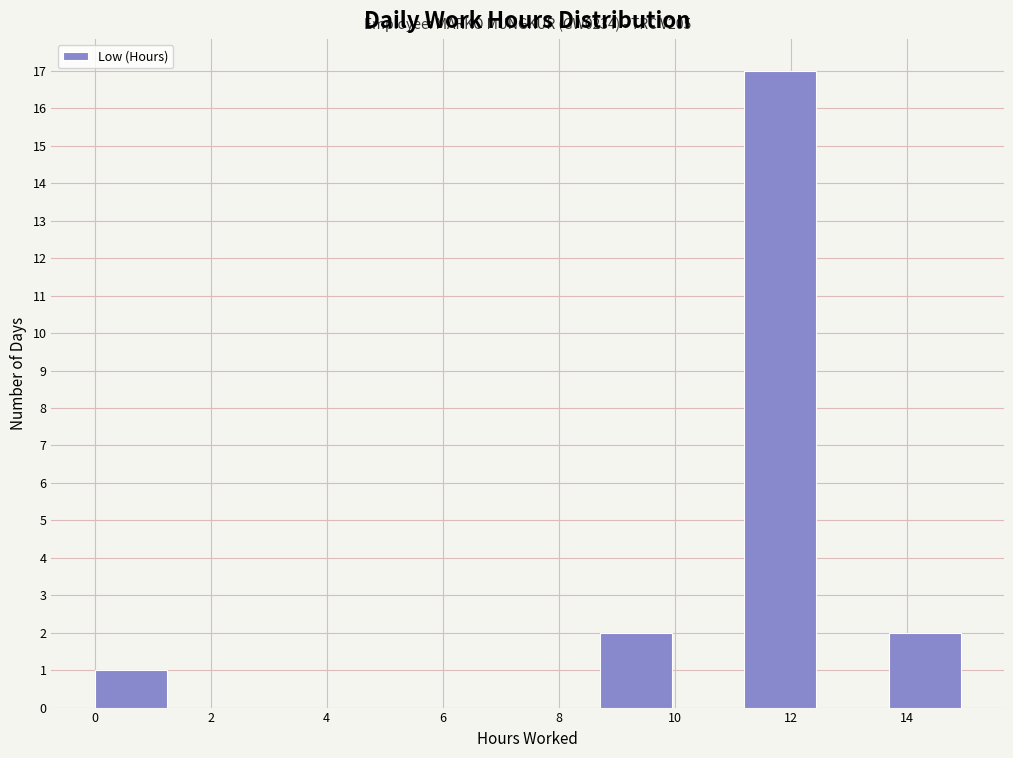

Over which range of the x-axis is the bar tallest?

11.2 to 12.4